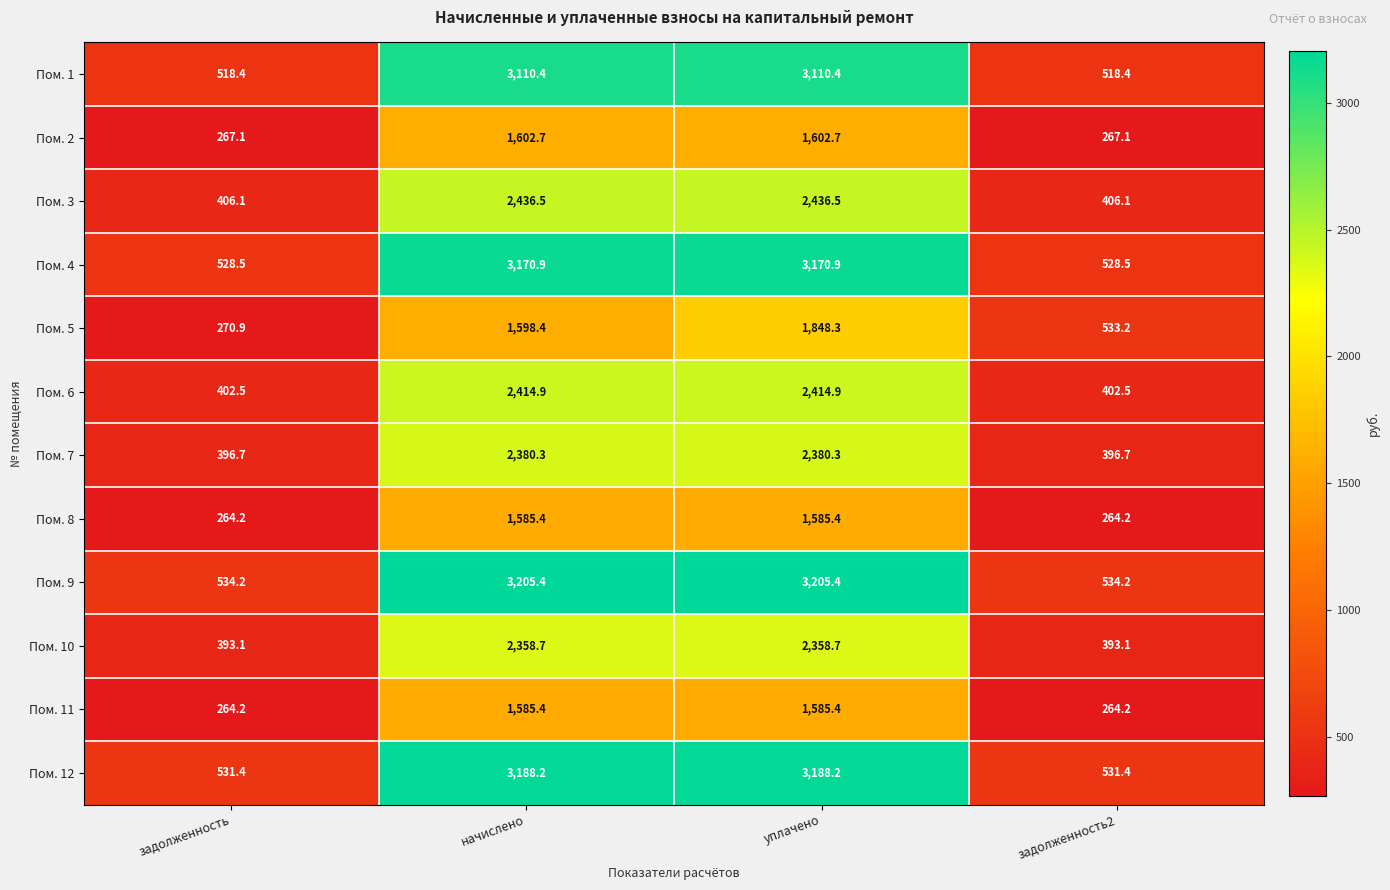

At how many categories does at least one series exceed 1582?

2